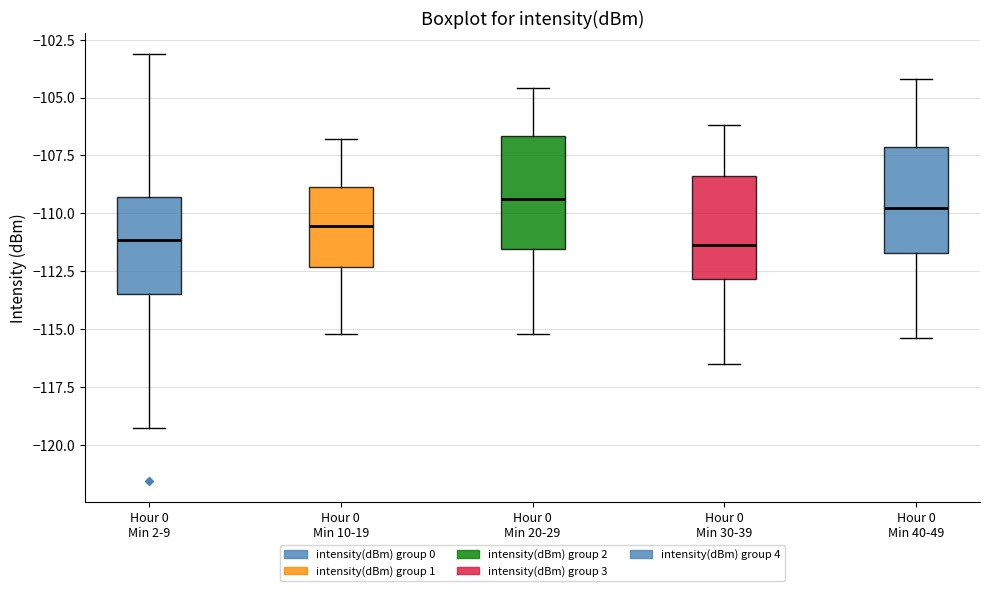

Reading left to right, transcribe this box plot: for each box, give where its median line is, the range the box spans, and where its two whiskers end, as read against the y-axis. The values are not printed on the chart, so give them approximately, as read against the axis.

Hour 0 Min 2-9: median -111.0, box -113.5 to -109.5, whiskers -119.5 to -103.0
Hour 0 Min 10-19: median -110.5, box -112.5 to -109.0, whiskers -115.0 to -107.0
Hour 0 Min 20-29: median -109.5, box -111.5 to -106.5, whiskers -115.0 to -104.5
Hour 0 Min 30-39: median -111.5, box -113.0 to -108.5, whiskers -116.5 to -106.0
Hour 0 Min 40-49: median -109.5, box -111.5 to -107.0, whiskers -115.5 to -104.0